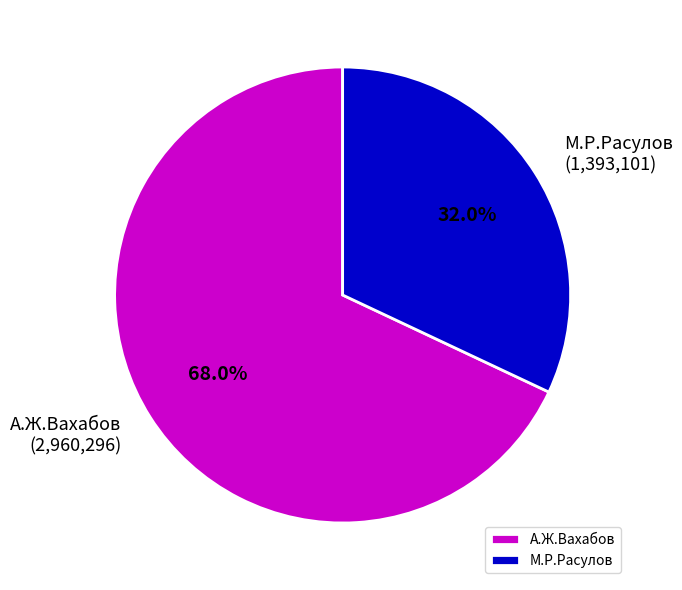

Combined, do М.Р.Расулов and А.Ж.Вахабов account for over 50%?

Yes